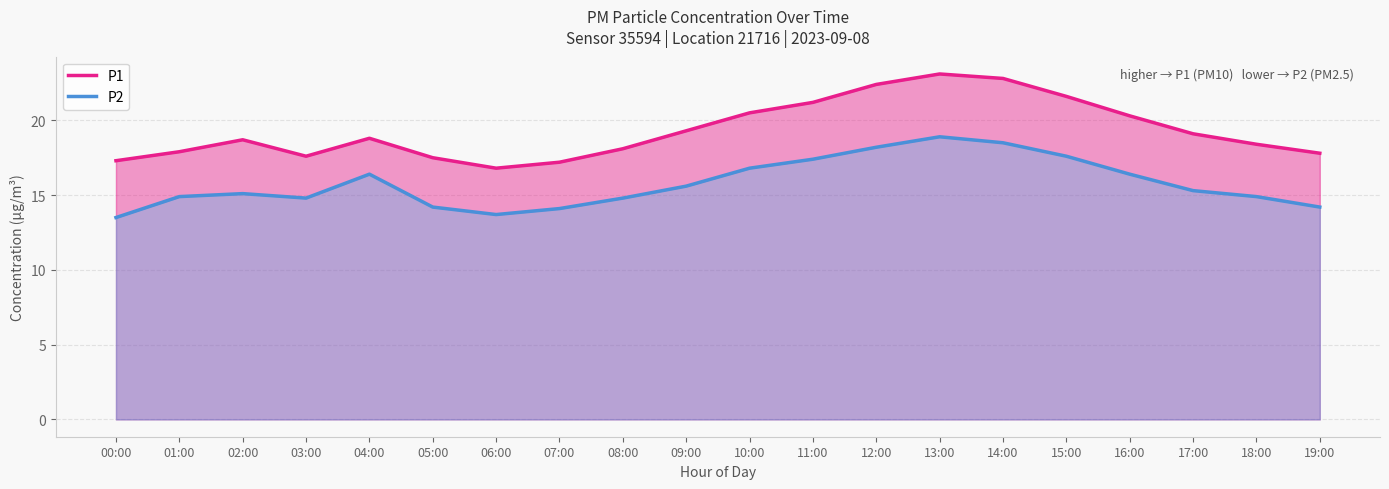

Does the chart display data point markers on the line(s)?

No